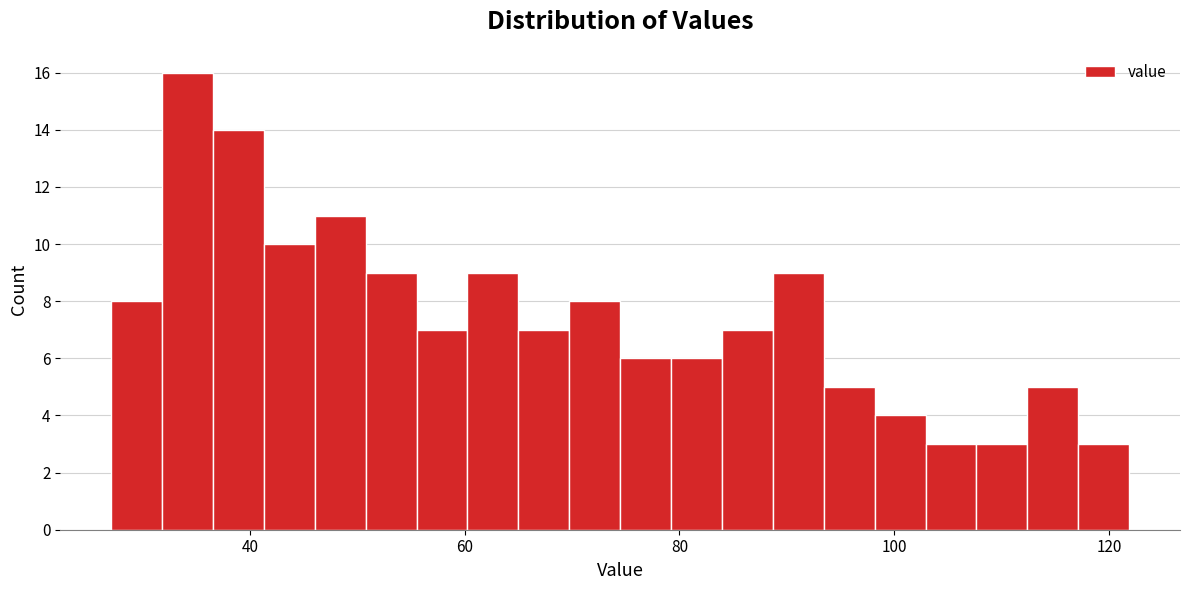

Read against the x-axis, roughly where is the centre of the tallest bar?

34